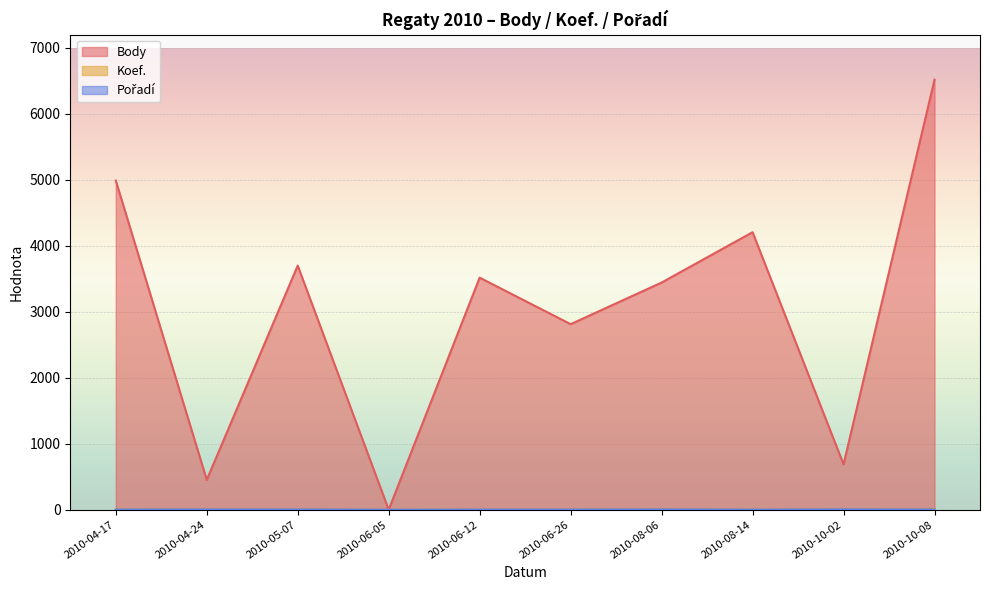

What is the average value of the Body series?

3032